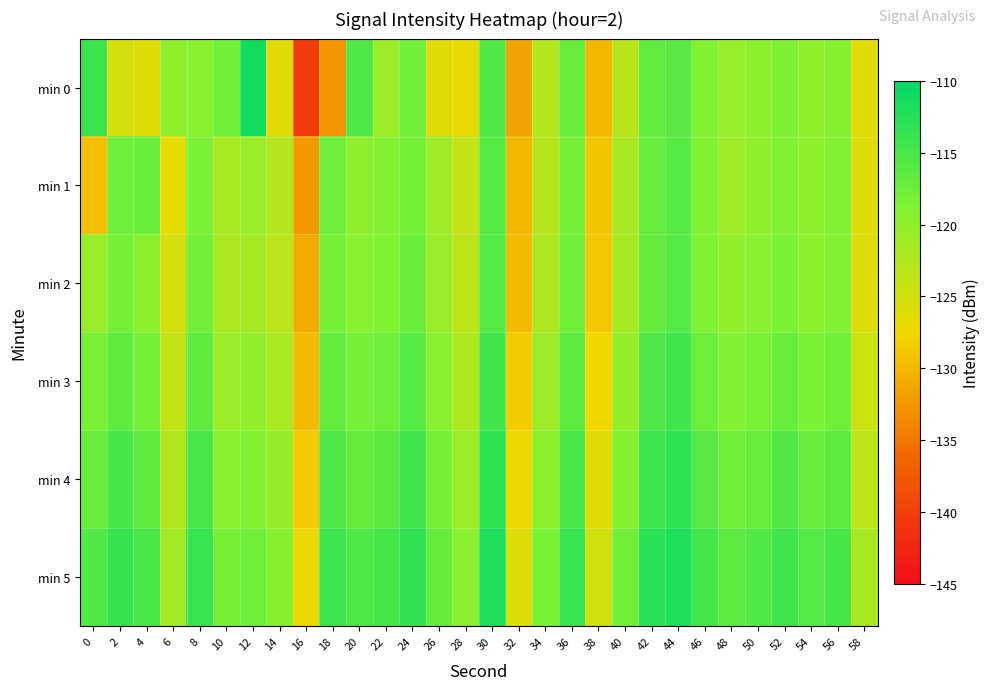

Rank the series by their maximum value, from lowest to highest.

min 1, min 2, min 3, min 4, min 5, min 0